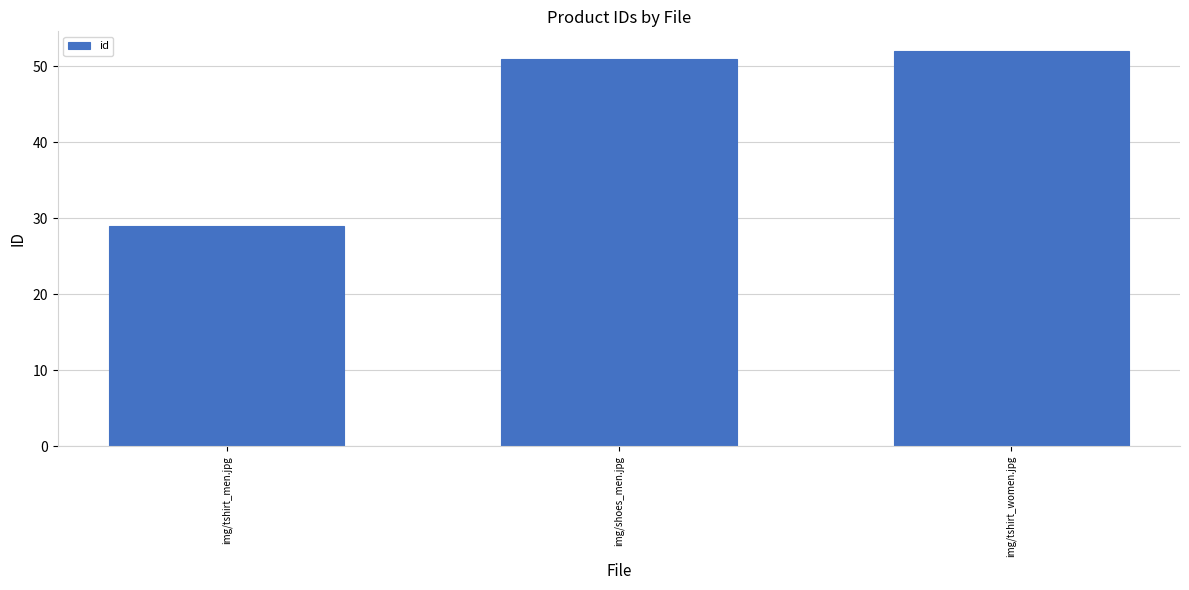

What is the label of the 1st bar from the right?

img/tshirt_women.jpg